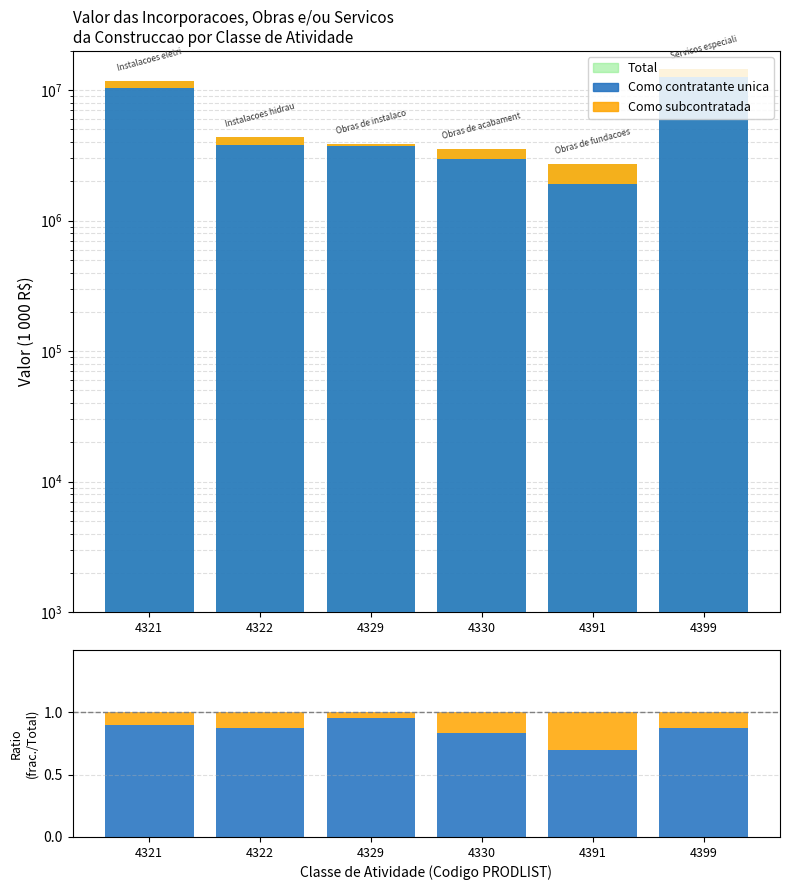

What is the total value across all series at 4329?

7797620.0